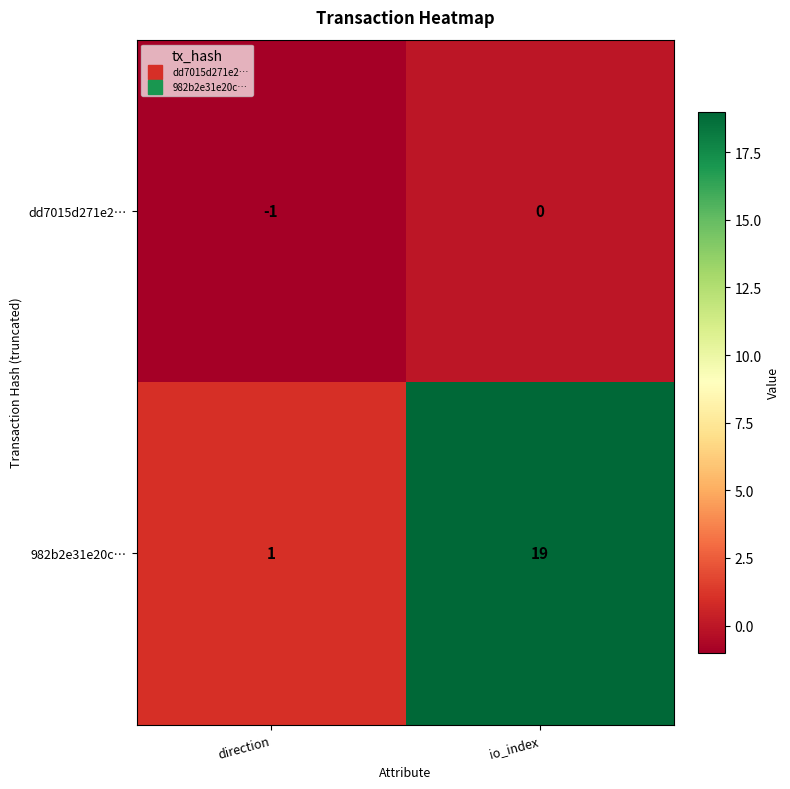

Which series changed the most between direction and io_index?

982b2e31e20c…